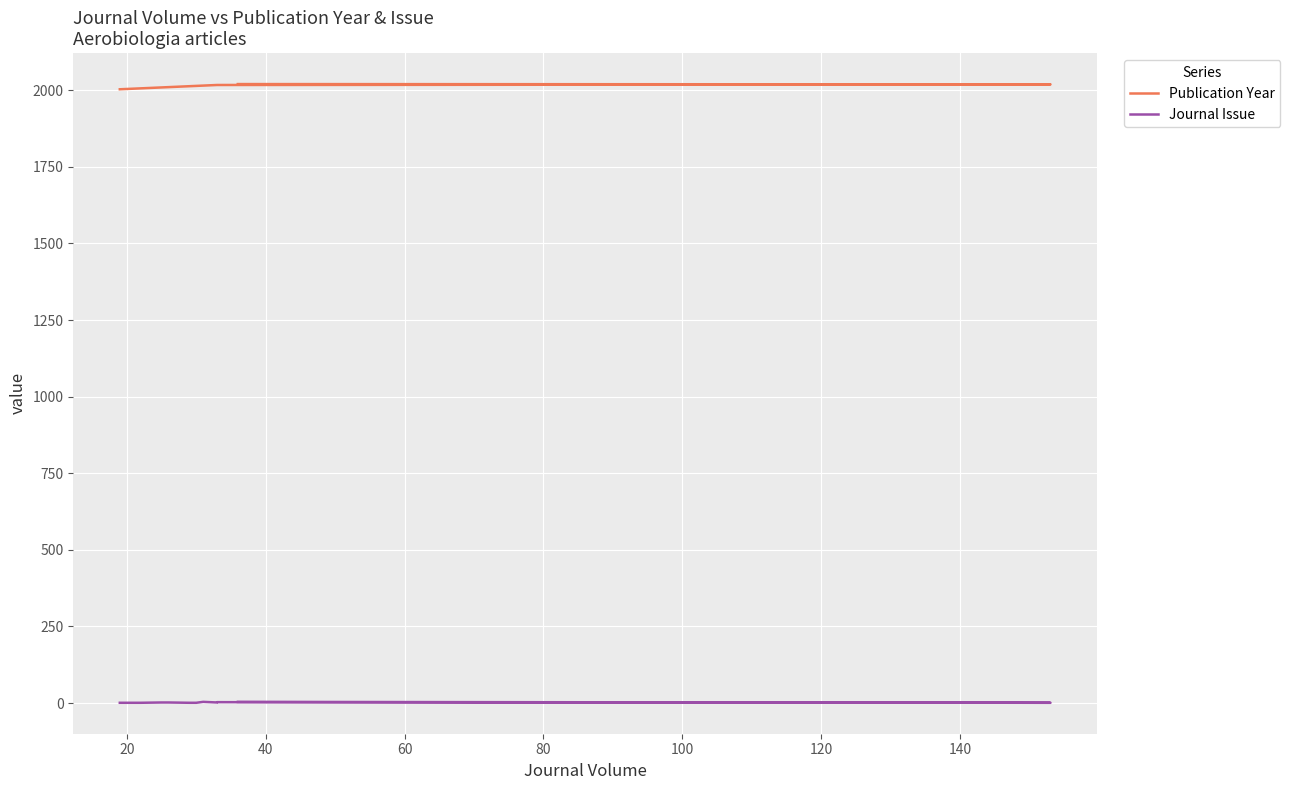

What value does the Journal Issue series have at 120?

1